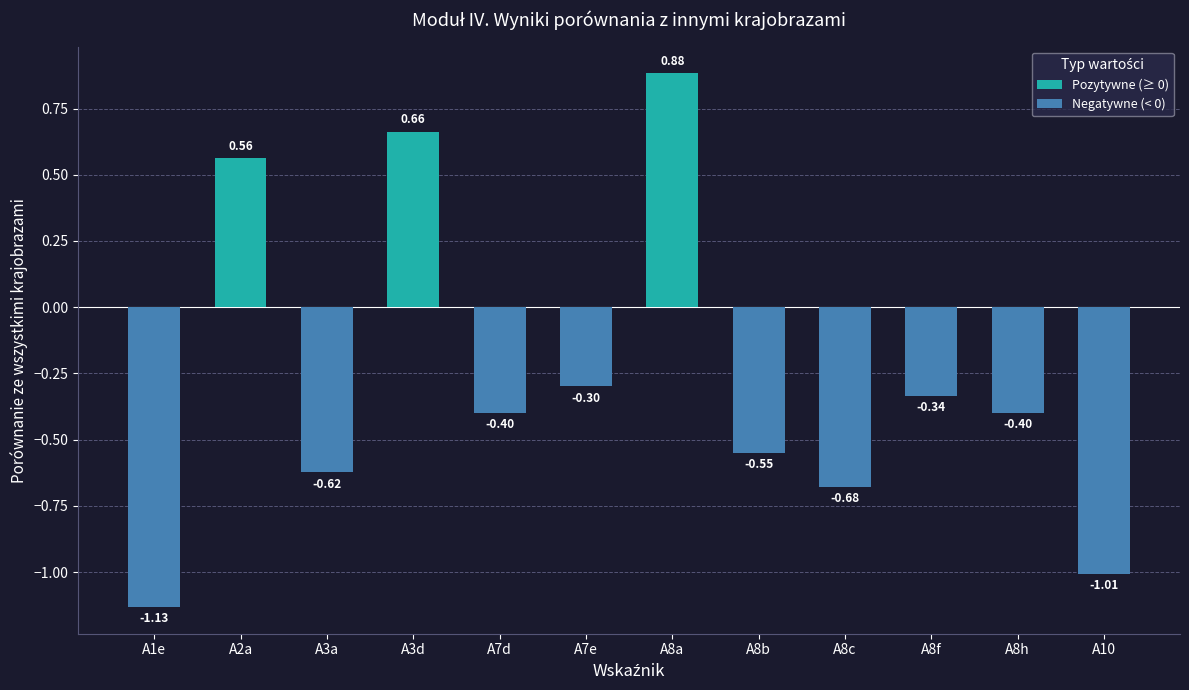

What is the label of the 9th bar from the right?

A3d